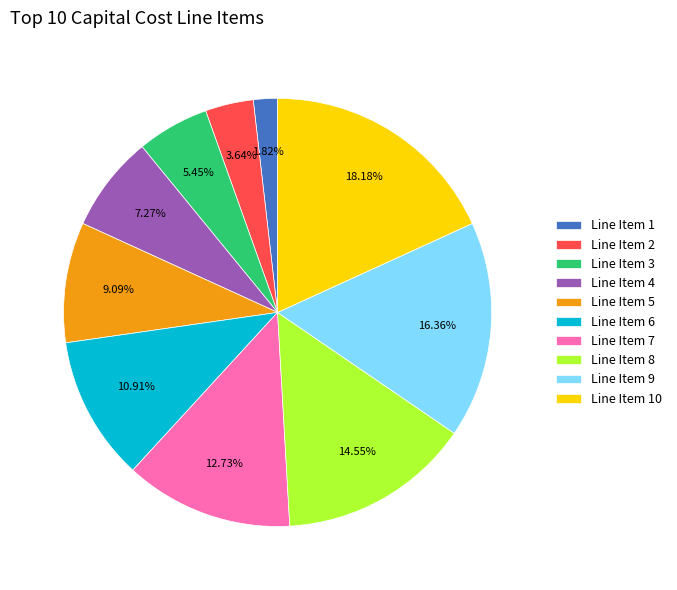

How many slices are in this pie chart?

10